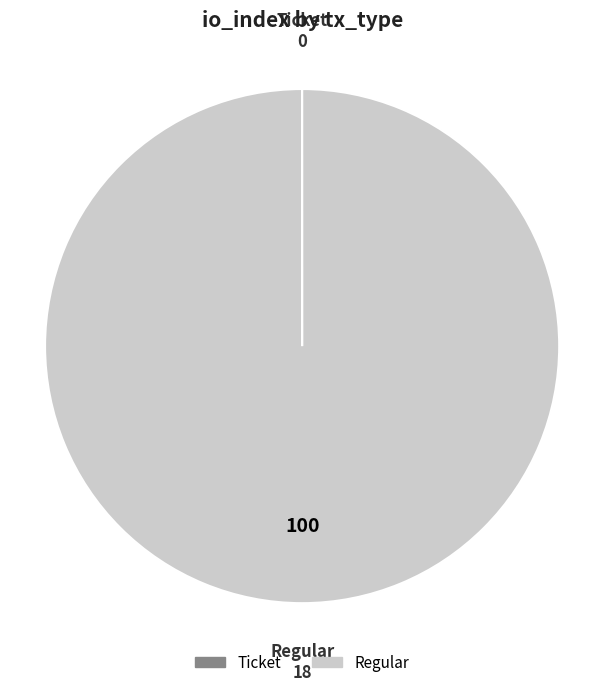

What is the largest slice in the pie chart?

Regular